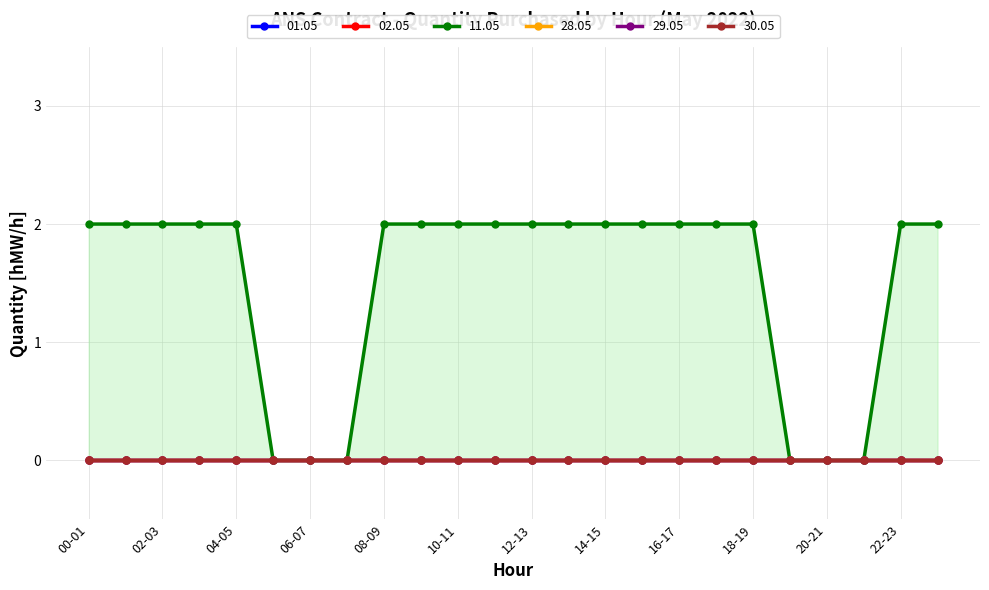

What is the greatest value displayed?

2